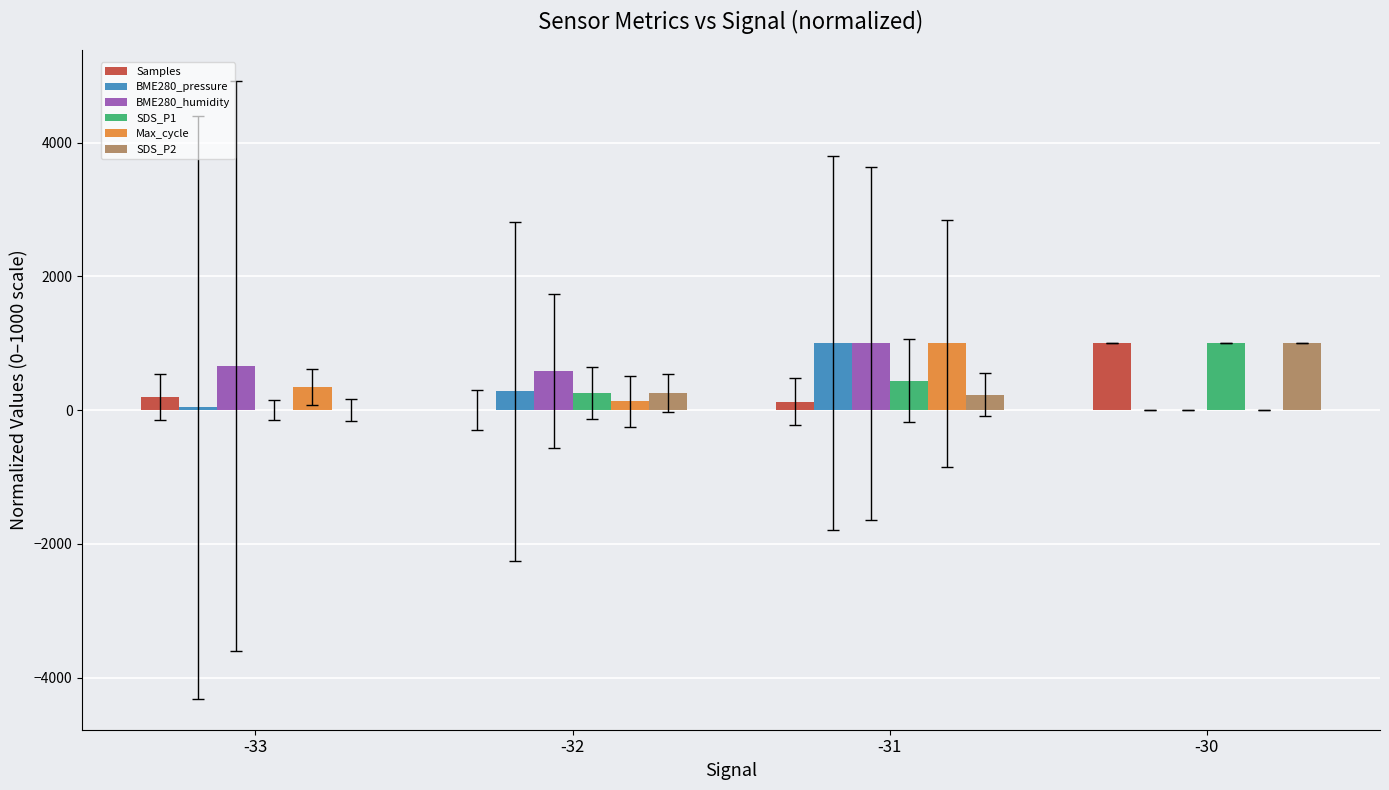

Is it true that SDS_P2 equals 232.9 at -31?

True